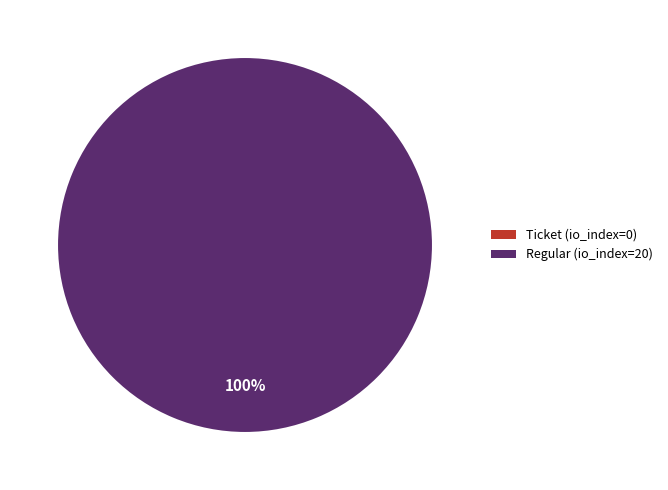

To the nearest percent, what is the difference between the largest and smallest slice percentages?

100%